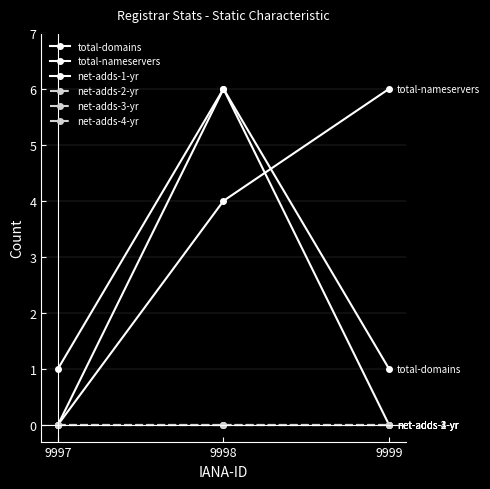

Reading right to left, what are all the values shown in this chart?

total-domains: 1	6	1
total-nameservers: 6	4	0
net-adds-1-yr: 0	6	0
net-adds-2-yr: 0	0	0
net-adds-3-yr: 0	0	0
net-adds-4-yr: 0	0	0